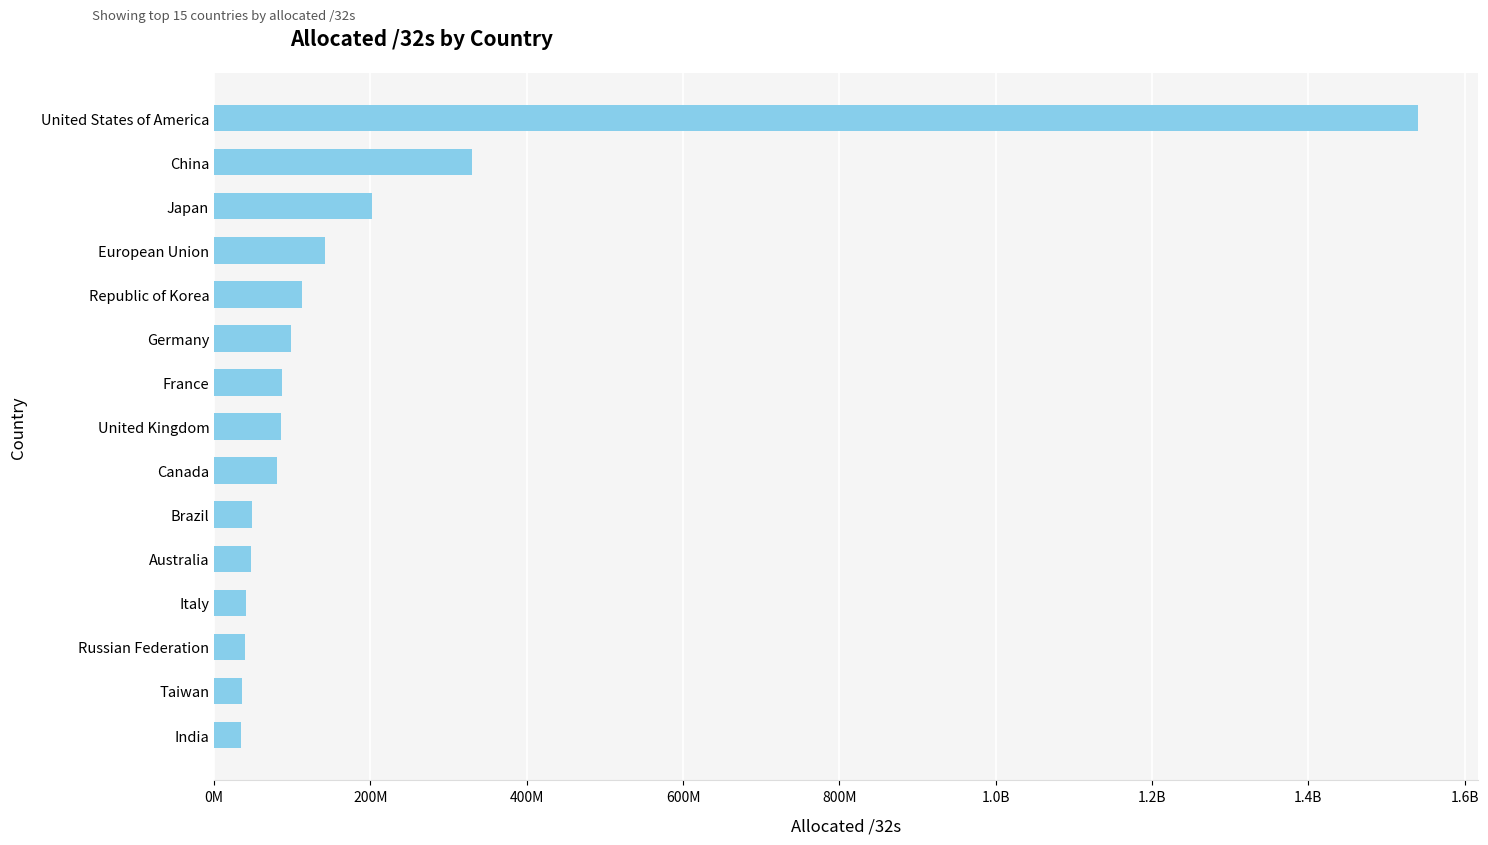

What is the maximum value shown in the chart?

1539956992